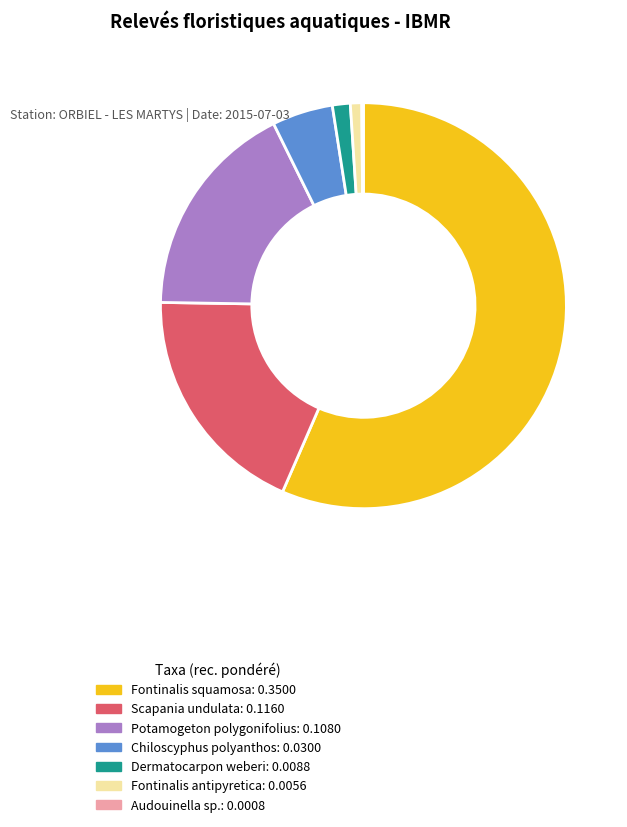

Between Fontinalis antipyretica and Fontinalis squamosa, which is larger?

Fontinalis squamosa